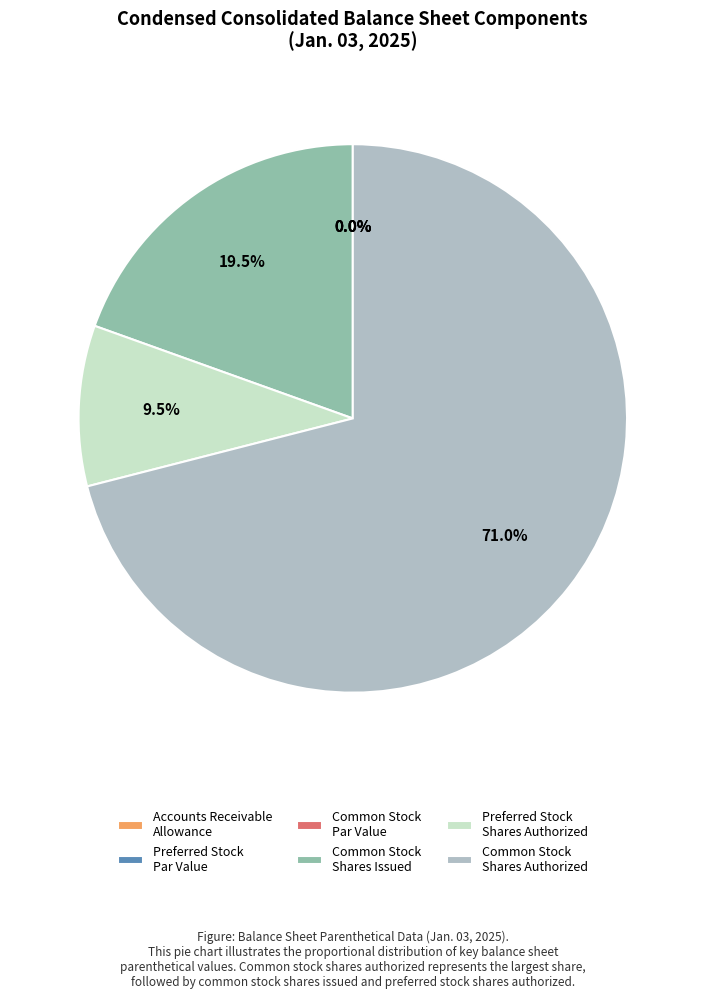

Which has a higher value, Preferred stock shares authorized or Common stock shares issued?

Common stock shares issued